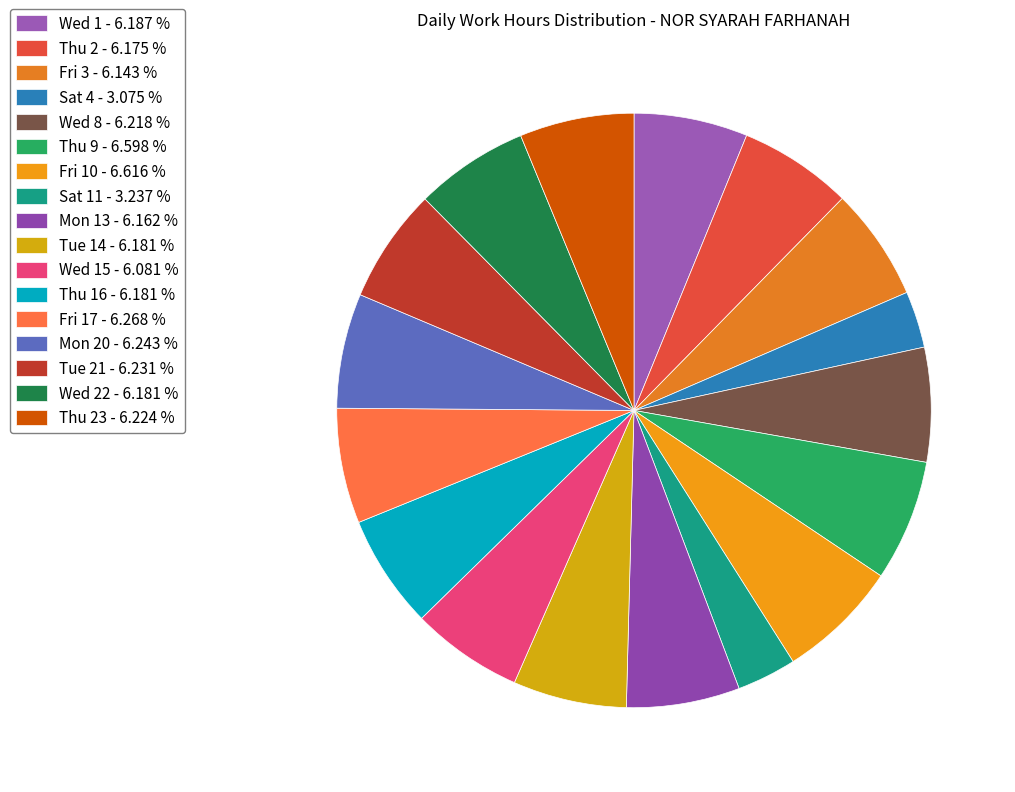

Count the number of slices in the pie.

17